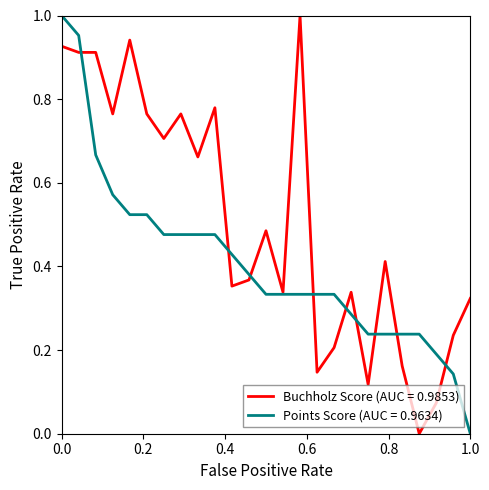

Which series has the largest total across all categories?

Buchholz Score (AUC = 0.9853)